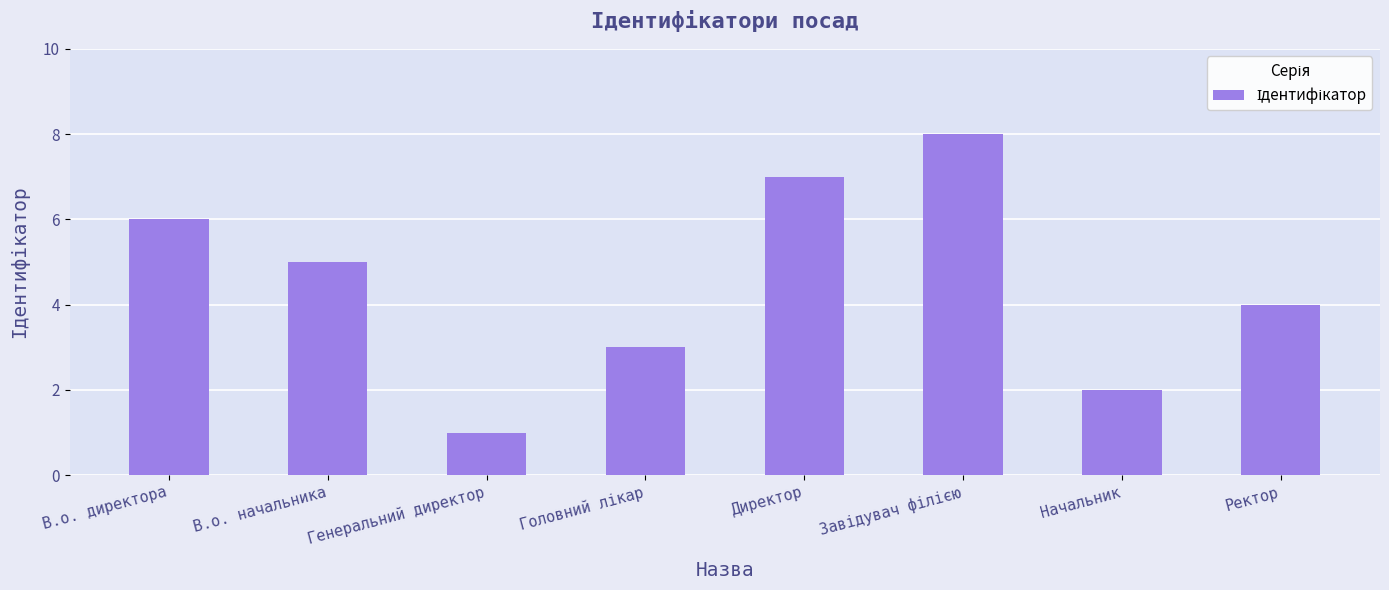

Count the number of data series in this chart.

1